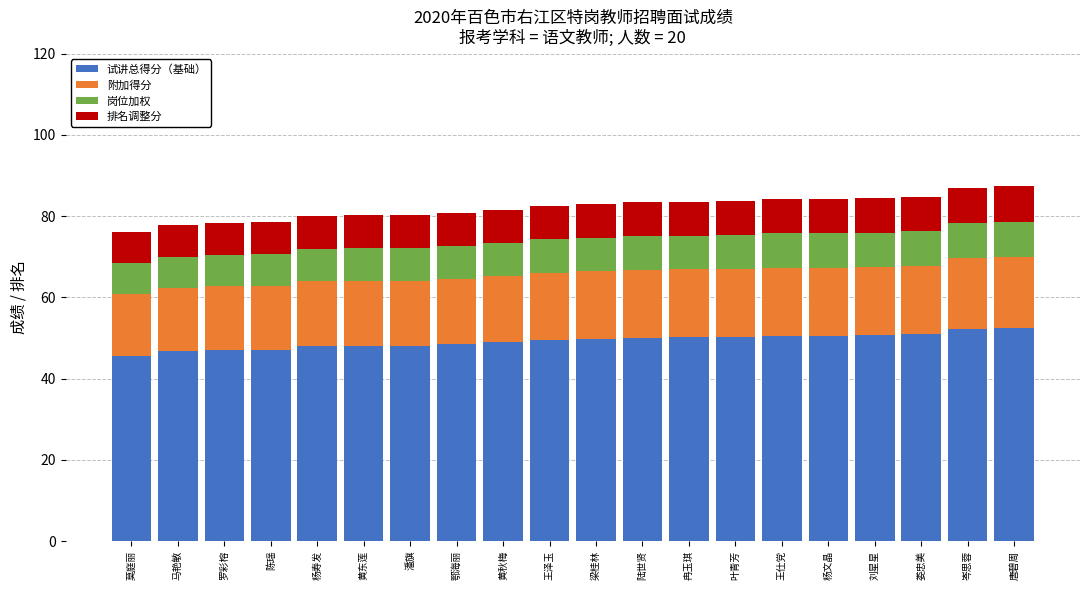

What is the highest value of the 试讲总得分（基础） series?

52.4